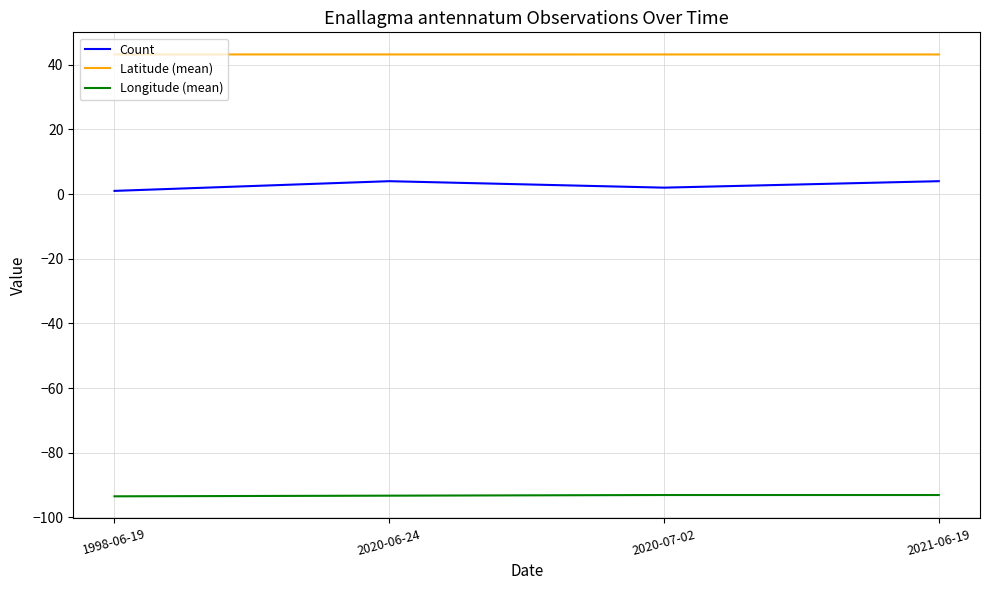

True or false: Longitude (mean) has a value of -129.6 at 2021-06-19.

False